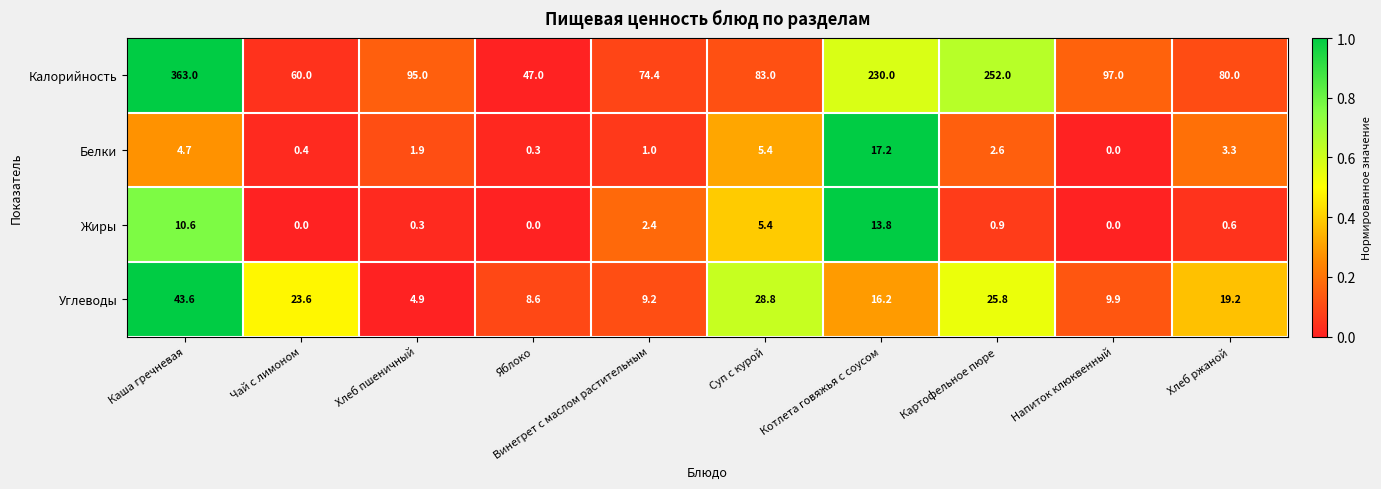

What value does the Калорийность series have at Винегрет с маслом растительным?

74.4